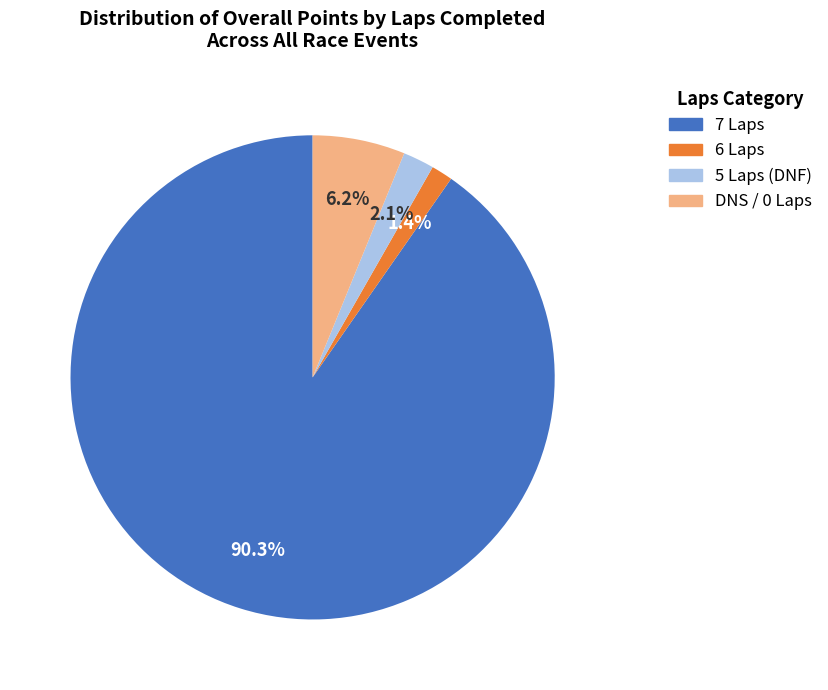

Is there any slice that represents more than half of the pie?

Yes